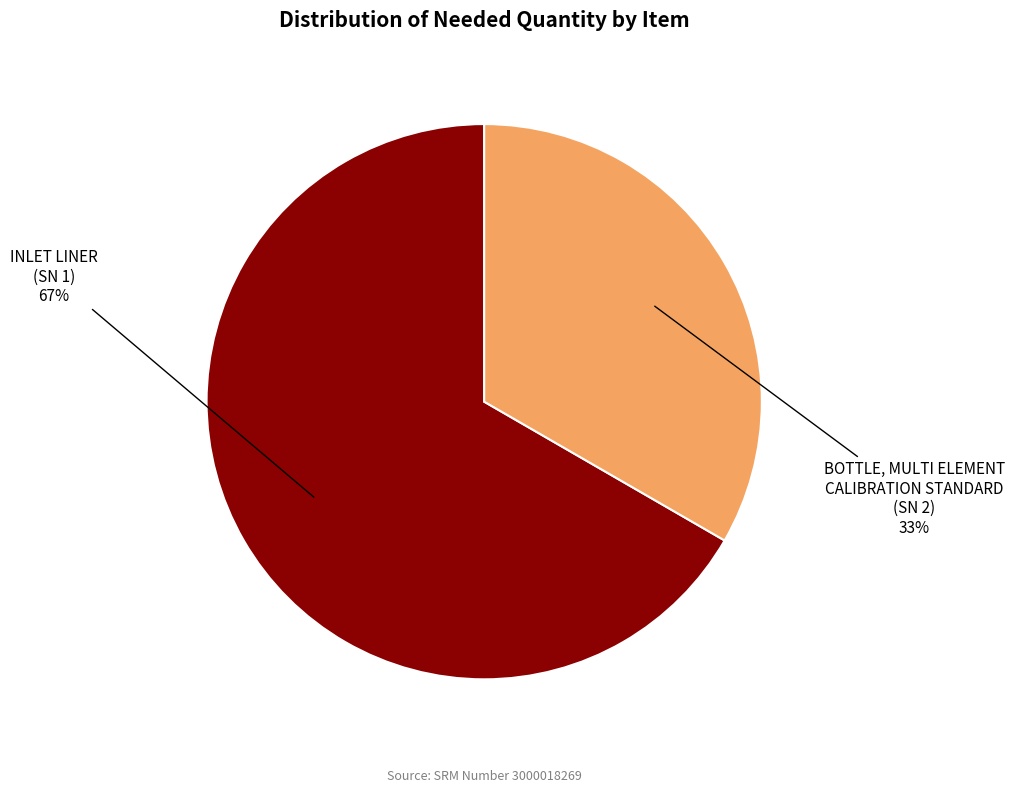

Is there any slice that represents more than half of the pie?

Yes